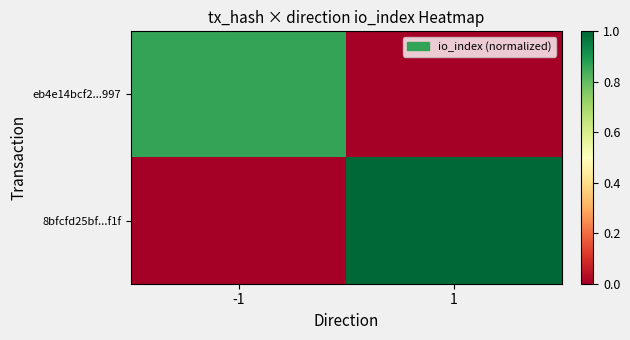

At which category is the sum across all series the highest?

1